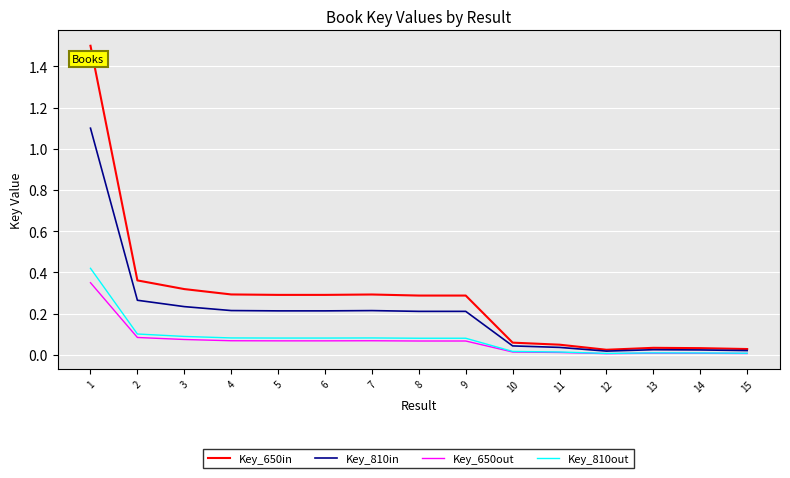

Which series has the widest spread of values?

Key_650in